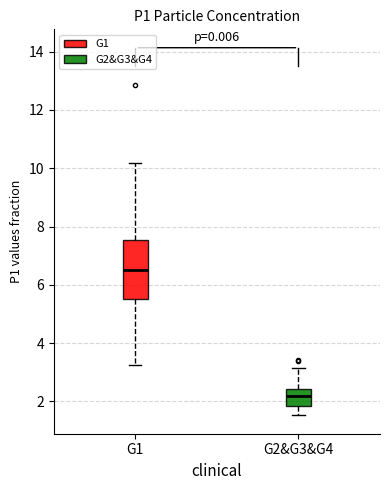

Comparing the boxes themselves (not the whiskers), which one is the tallest?

G1